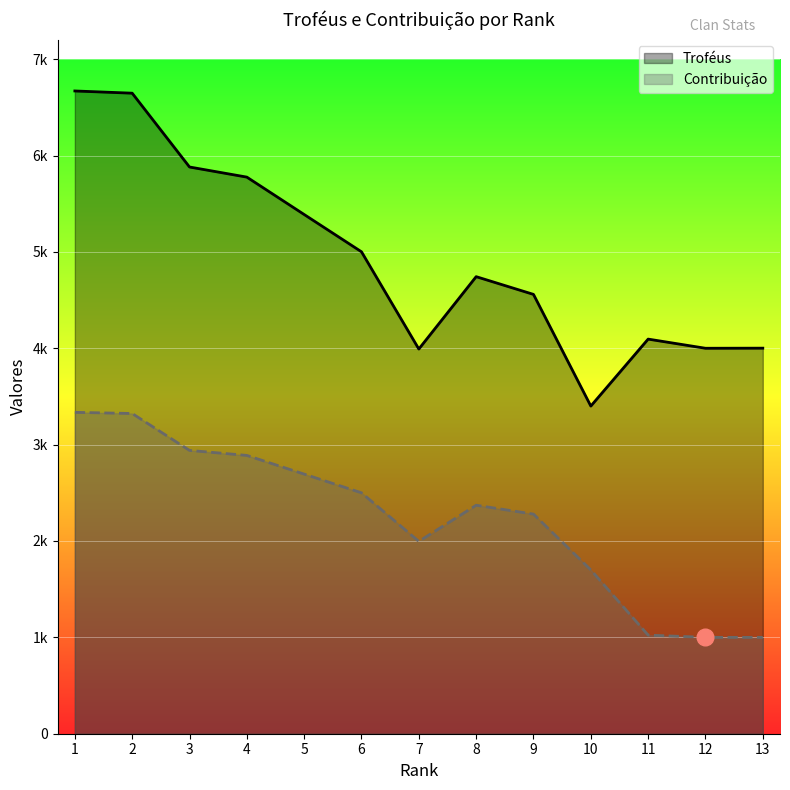

True or false: Contribuição has more than 1 interior local peaks.

False